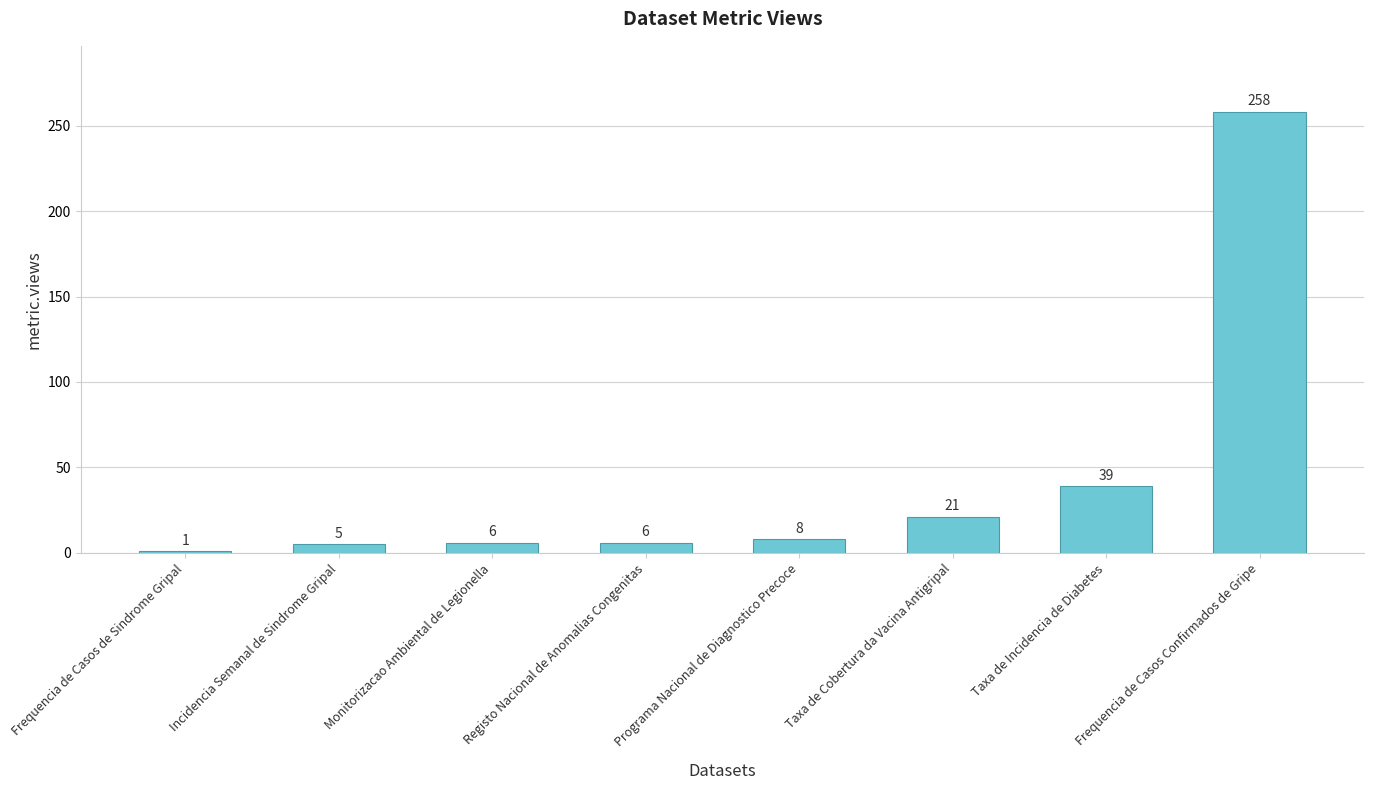

Is it true that the value at Programa Nacional de Diagnostico Precoce is 8?

True